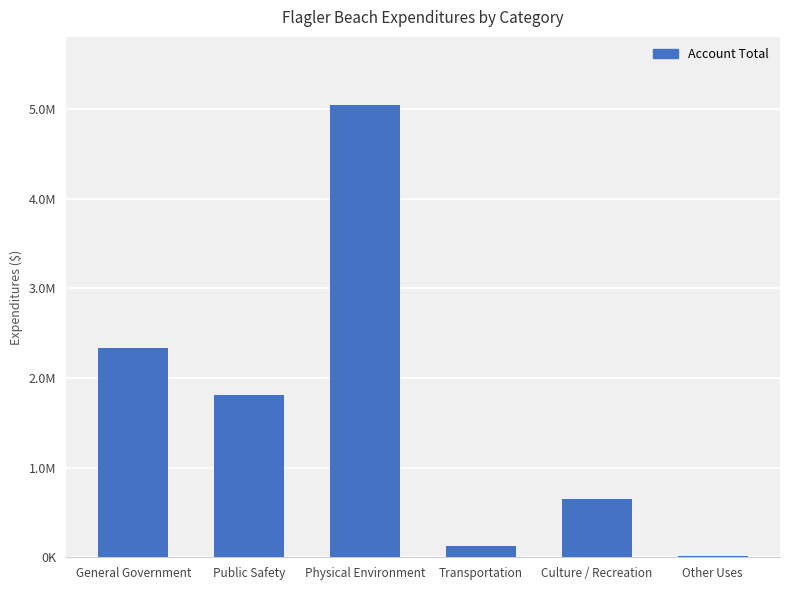

The value at Transportation is 198039. True or false?

False